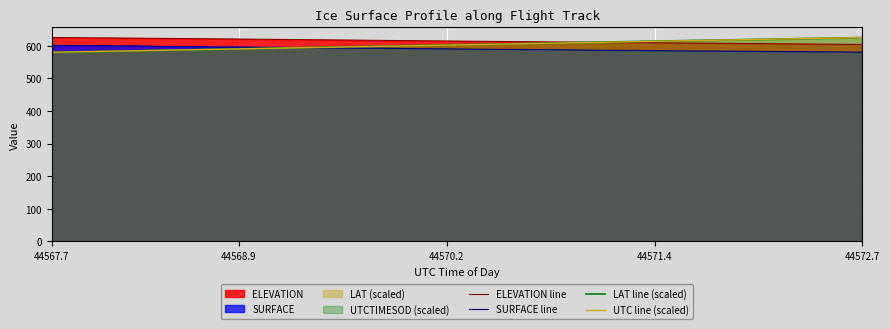

True or false: UTC line (scaled) and LAT line (scaled) cross at least once.

False